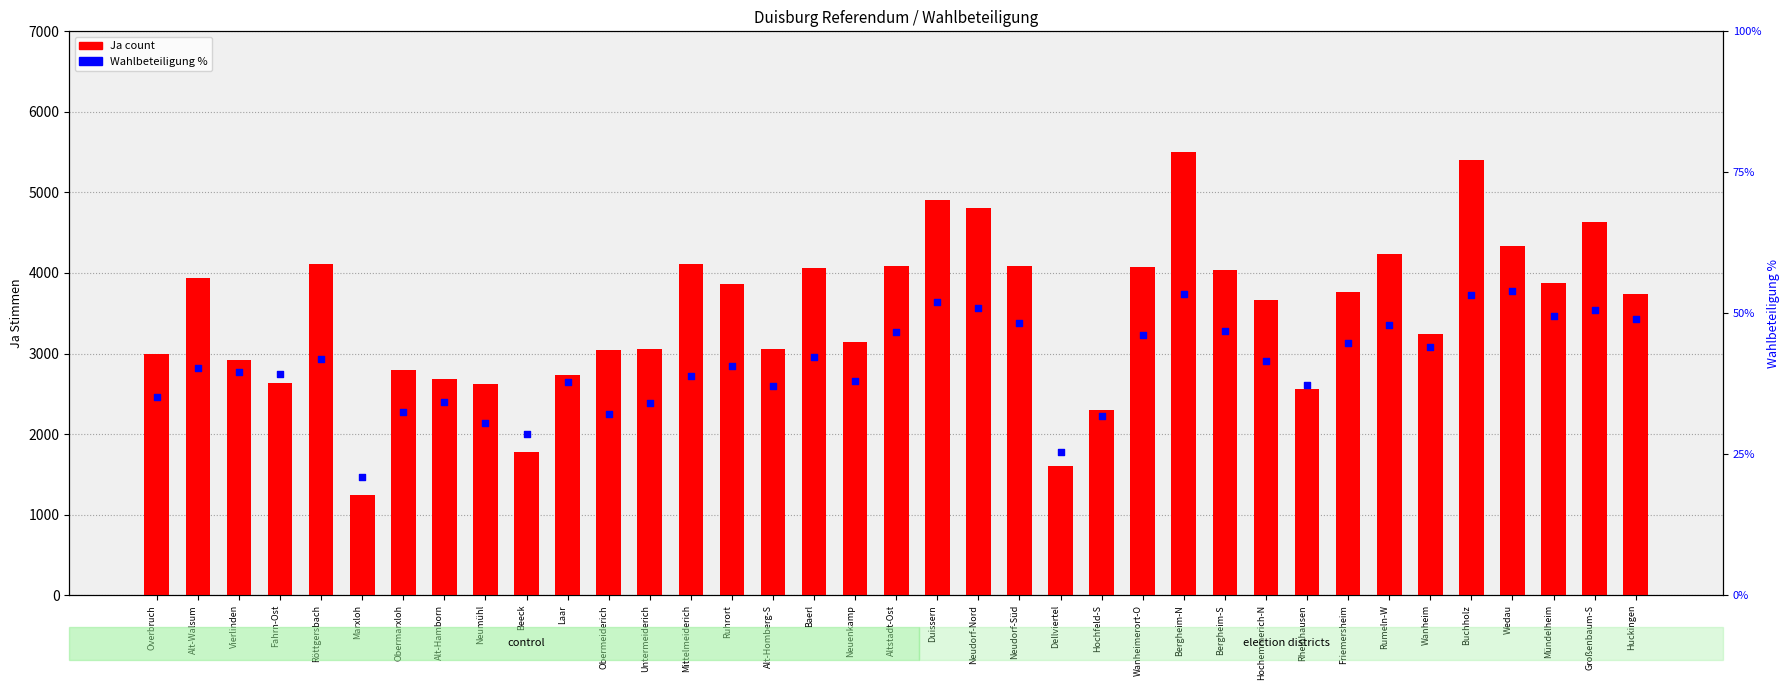

Which series contains the highest Y value?

Ja count